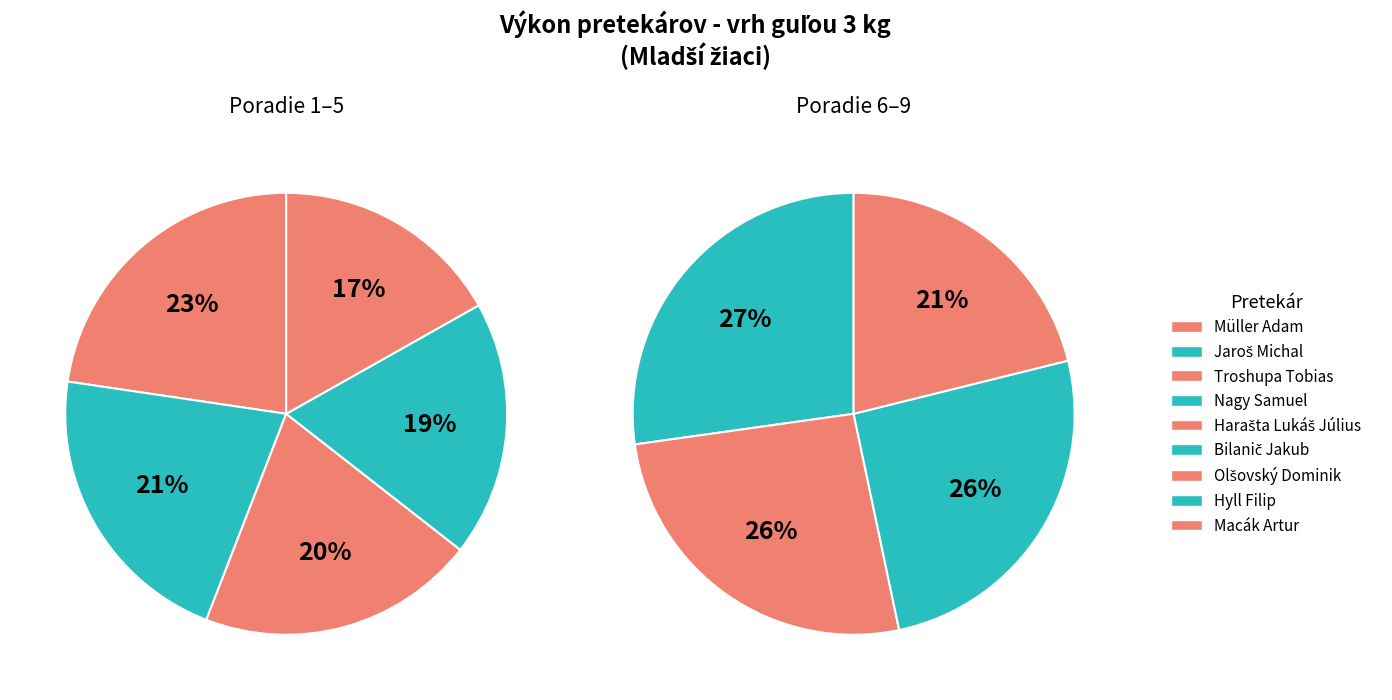

How much of the chart is everything except Hyll Filip?

90.4%